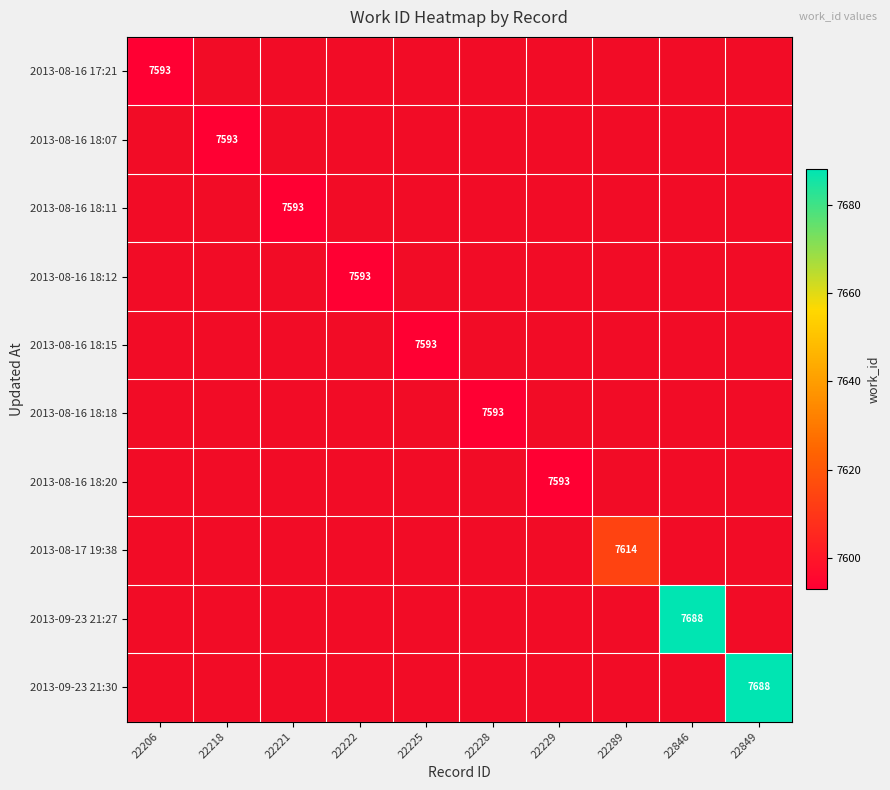

How many series are shown in this chart?

10